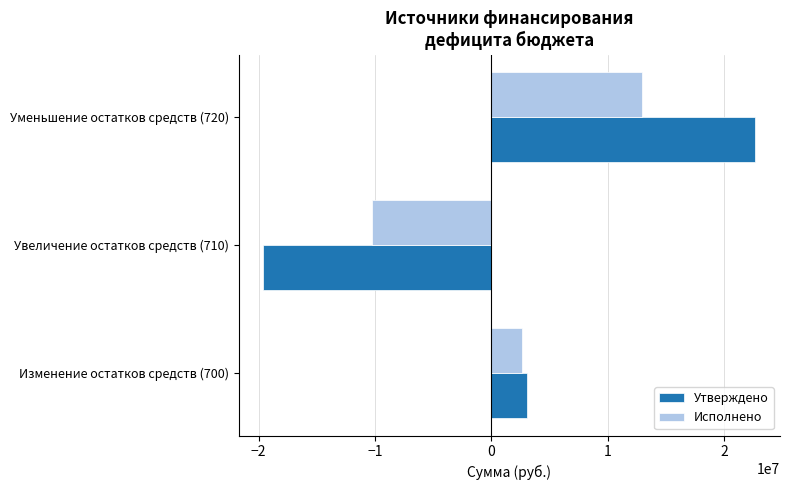

Which category has the highest value across all series?

Уменьшение остатков средств (720)